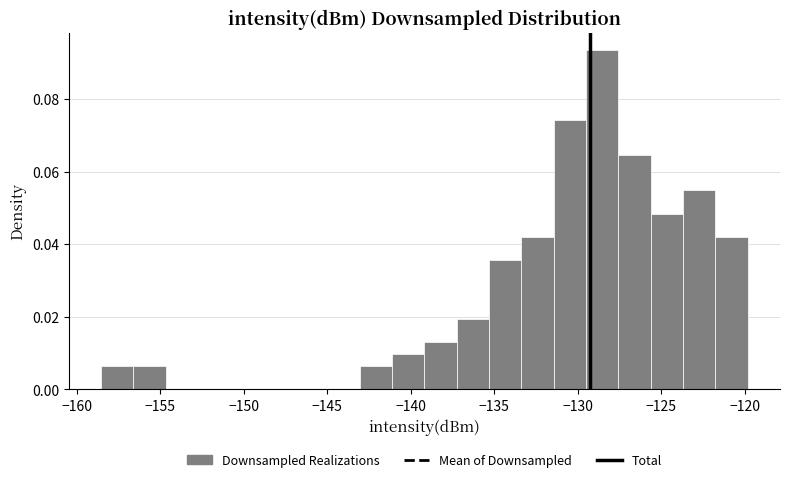

Around what value on the x-axis is the tallest bar? Give the approximate position of its centre, as read against the axis.

-128.5